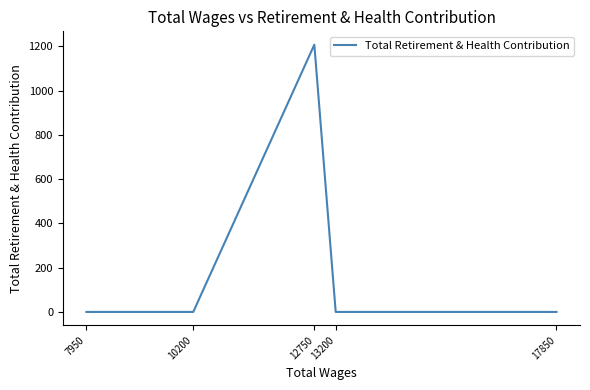

True or false: there are more than 0 points higher than both neighbors.

True